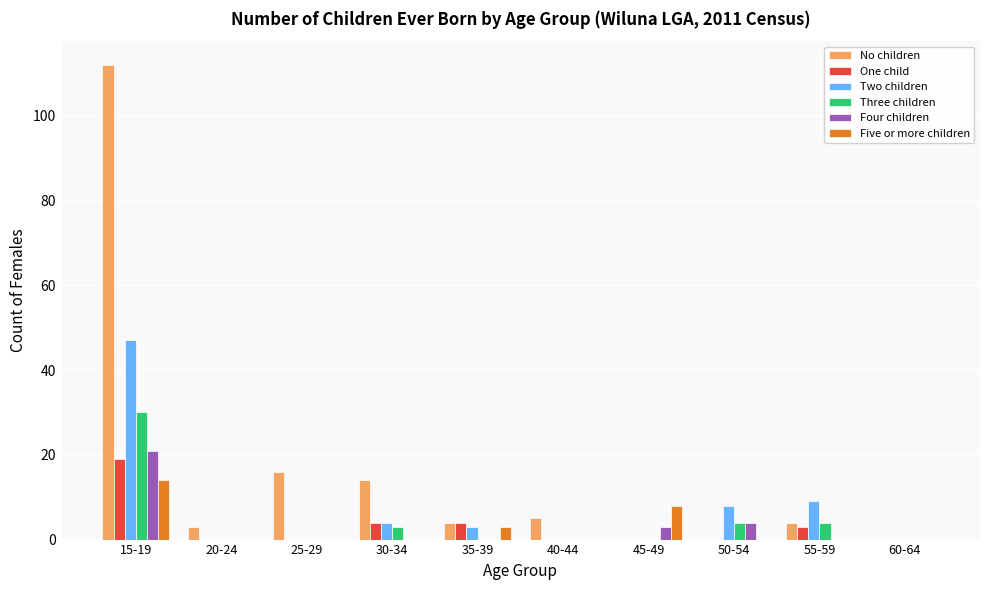

What is the sum of all Two children values?

71